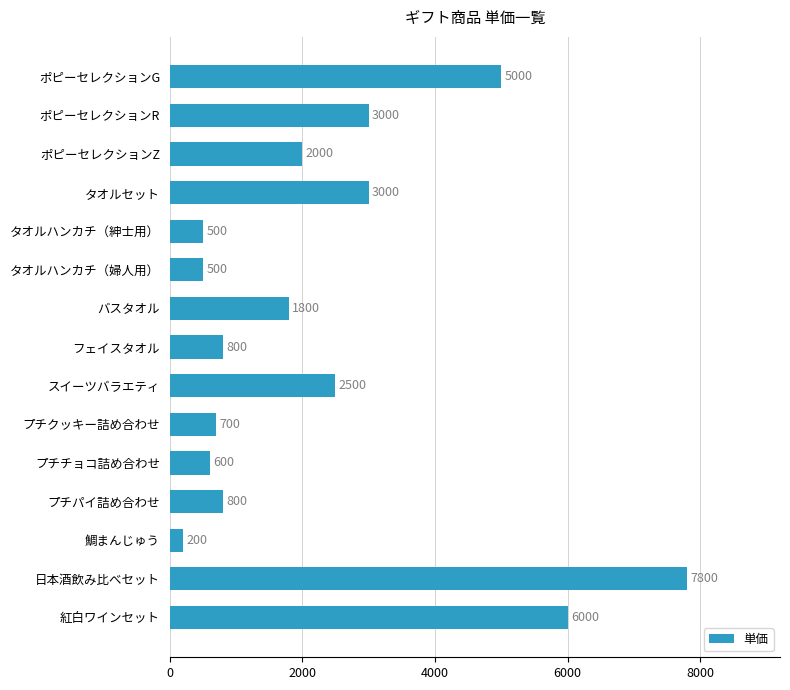

Reading top to bottom, extract all data points from this chart.

5000	3000	2000	3000	500	500	1800	800	2500	700	600	800	200	7800	6000